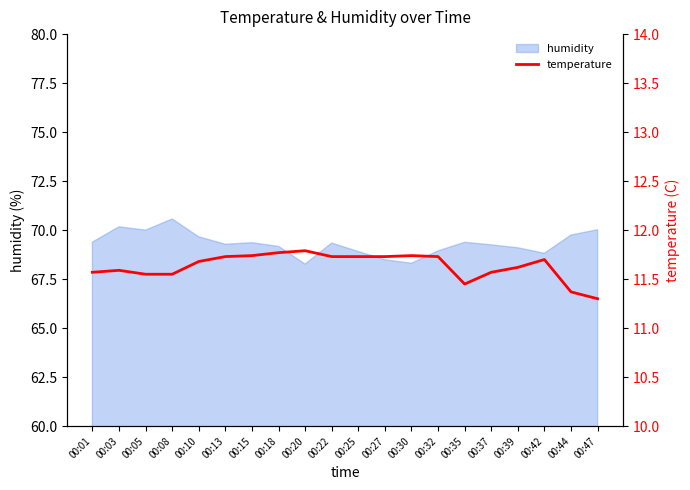

What is the change in value from 00:05 to 00:32?

+0.2